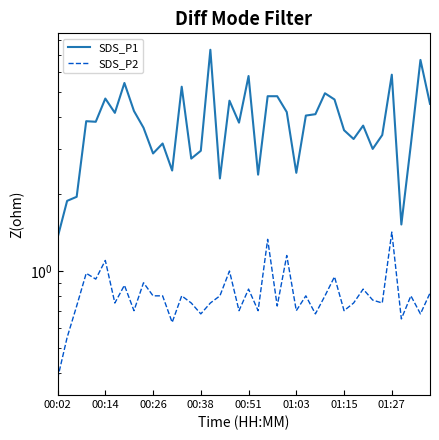

What is the value of the SDS_P2 point at the 37th from the left?

0.7